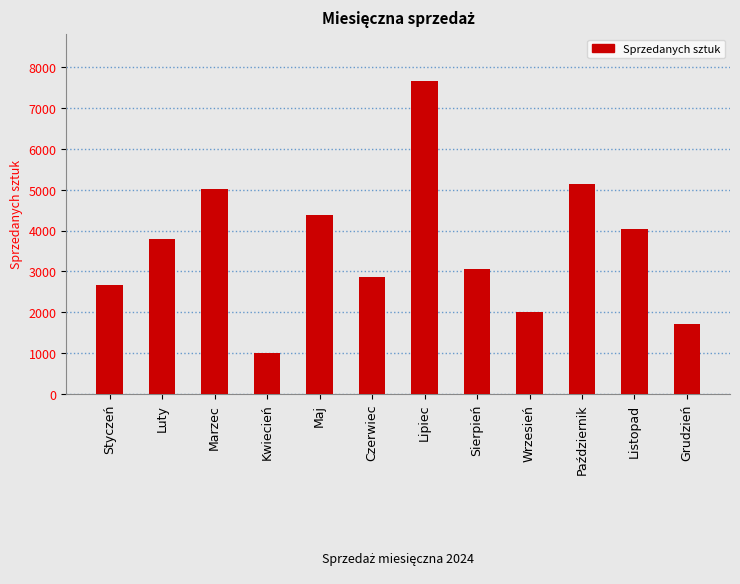

Is it true that the value at Maj is 2470?

False